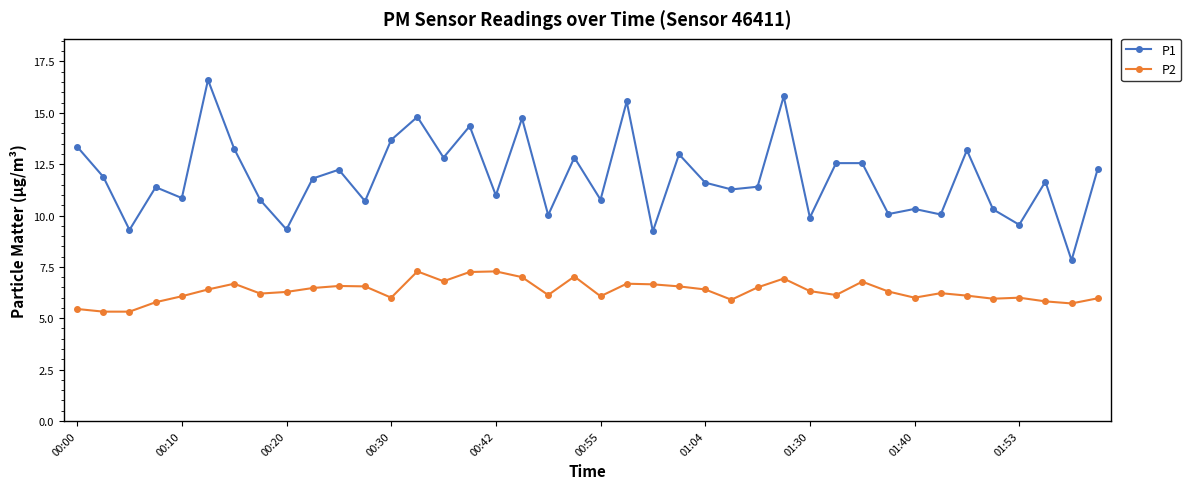

Rank the series by their maximum value, from highest to lowest.

P1, P2